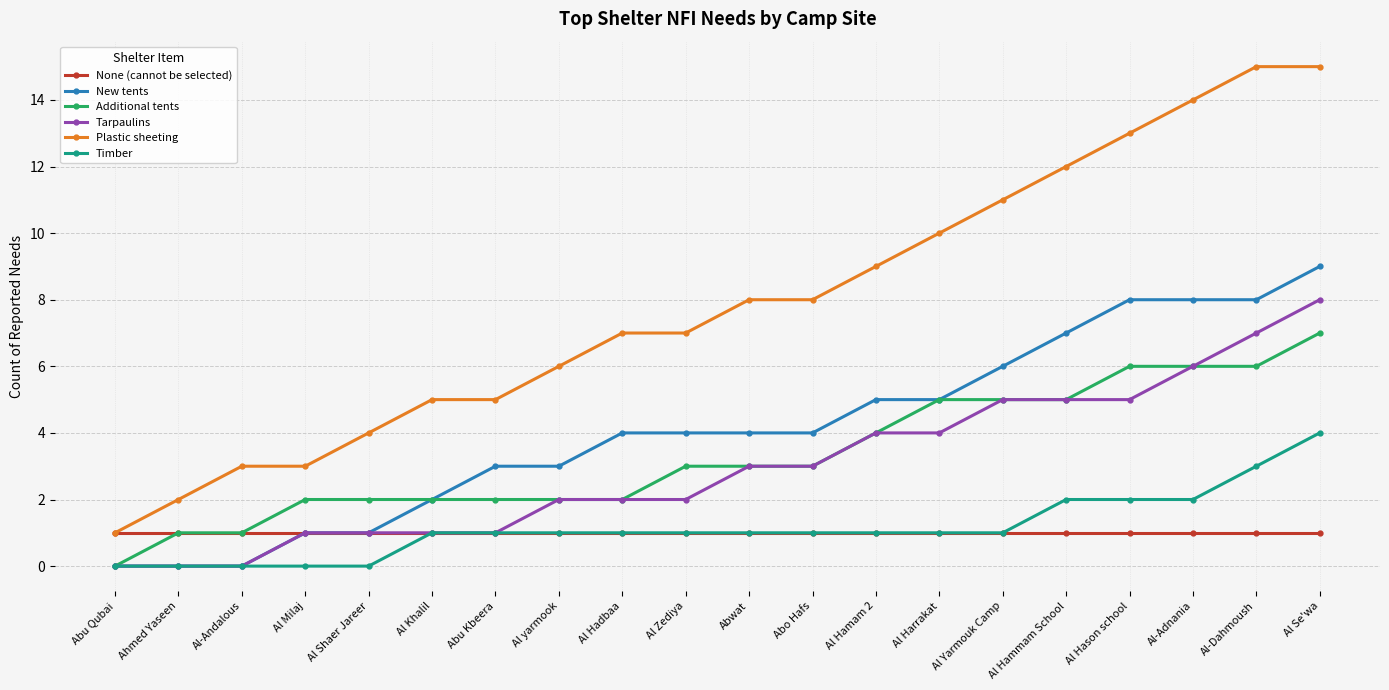

At which label does Timber reach its peak?

Al Se'wa